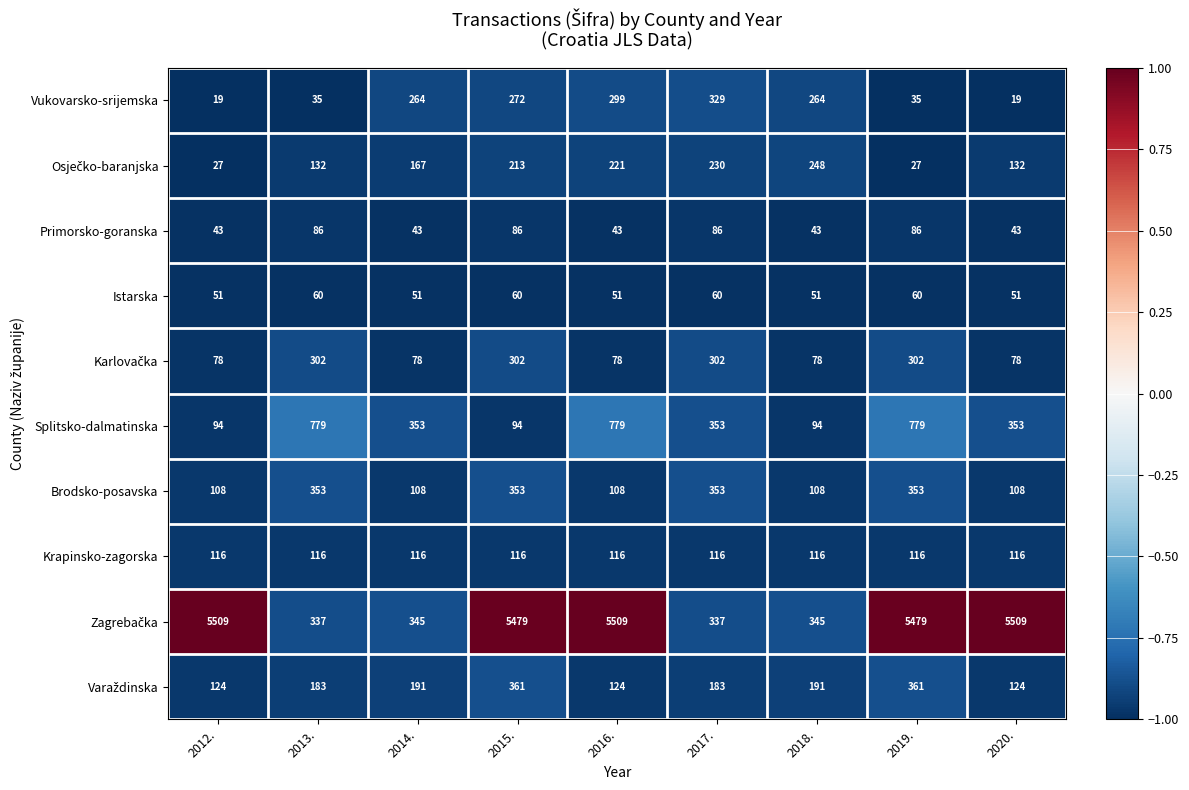

At which category is the sum across all series the highest?

2019.